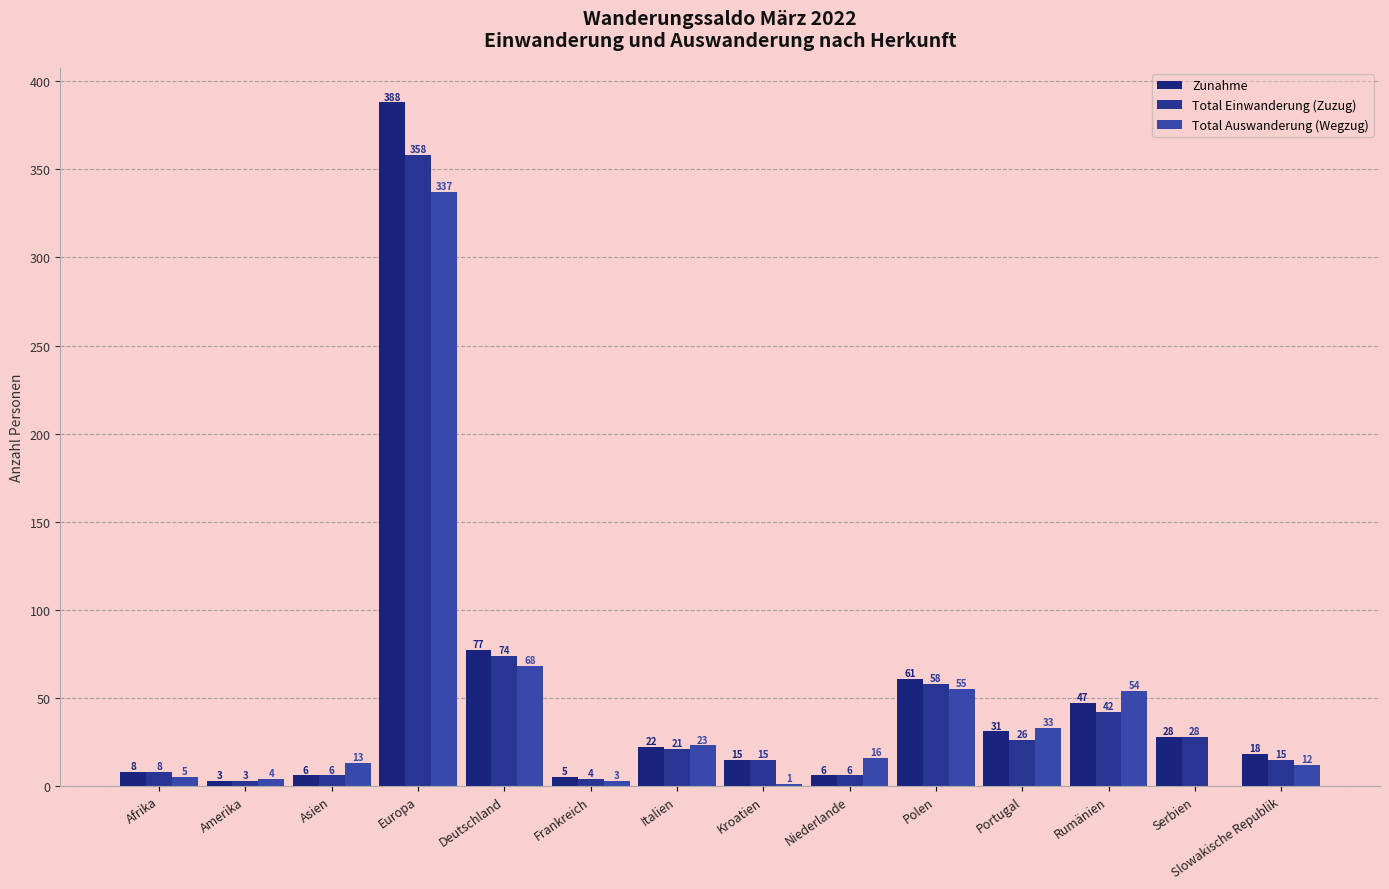

At which label is Total Auswanderung (Wegzug) closest to 168?

Deutschland